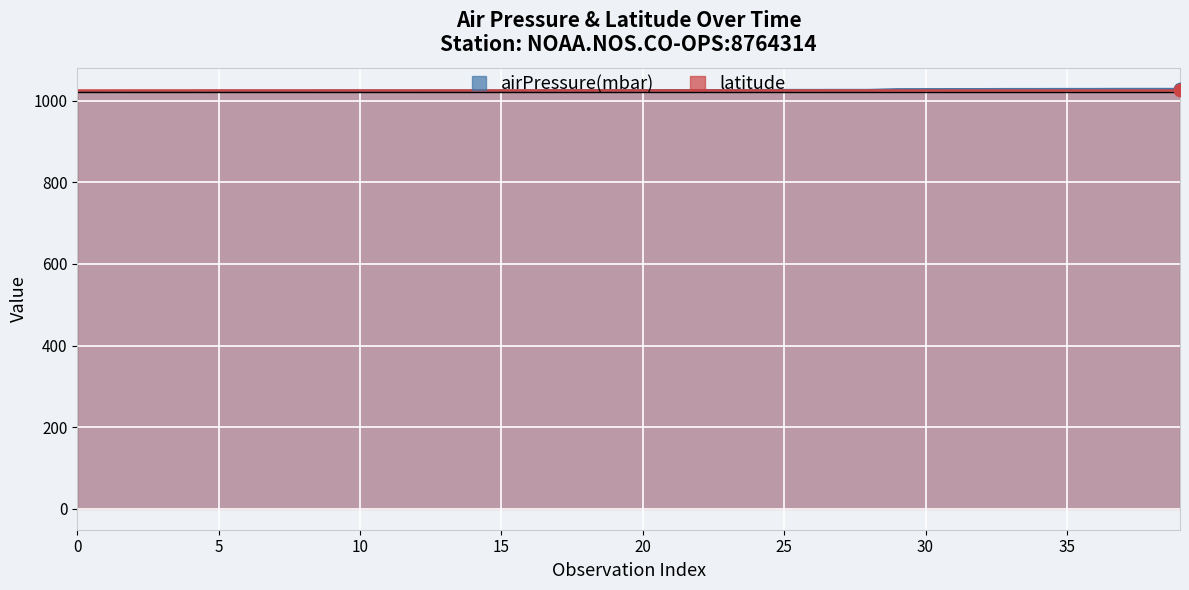

What is the total value across all series at 17?

2051.3